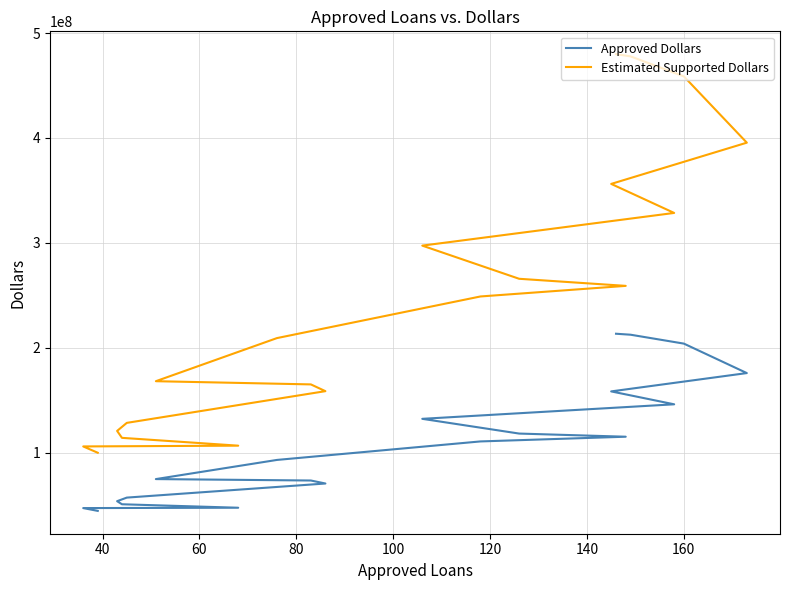

Is it true that Approved Dollars equals 22915620 at 17?

False